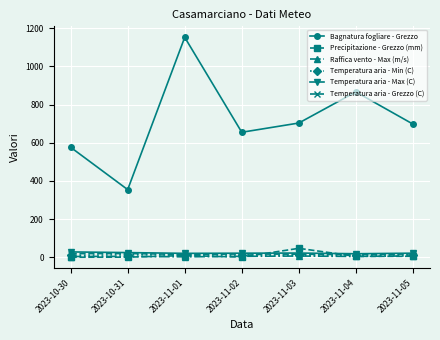

Is it true that Temperatura aria - Min (C) equals 10.5 at 2023-10-30?

True